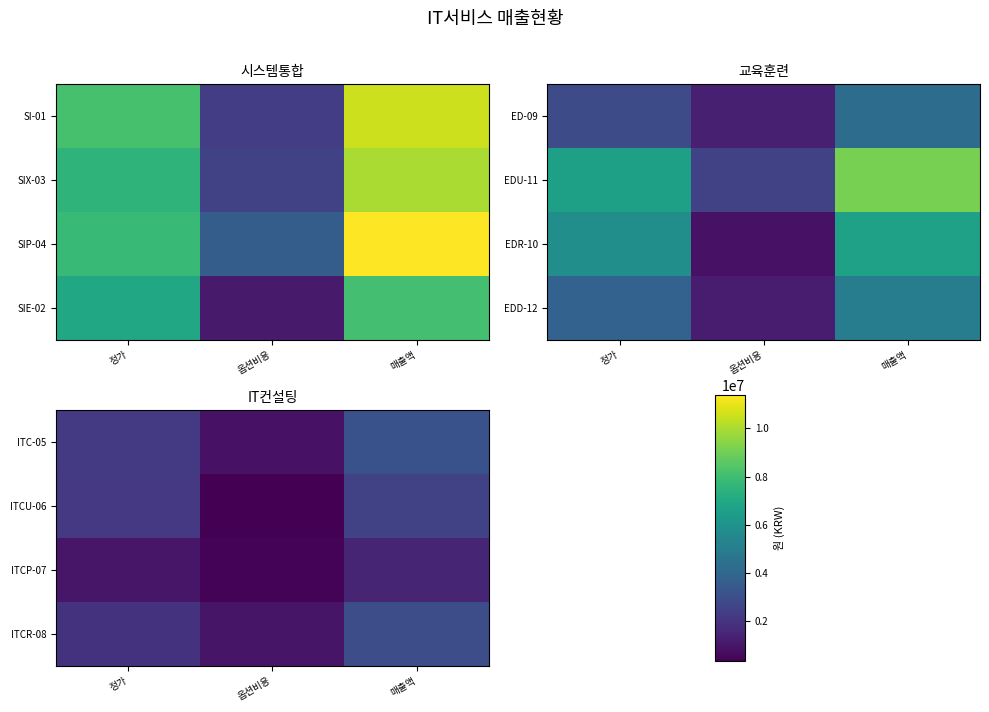

At how many categories does at least one series exceed 1929372?

2